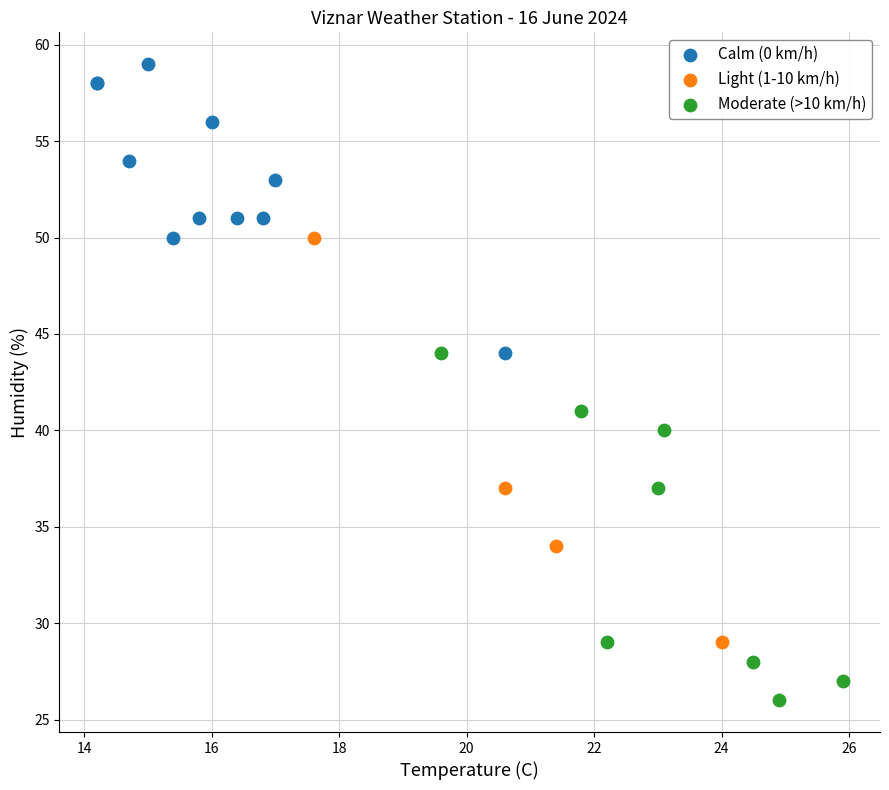

Which series has the widest spread of Y values?

Light (1-10 km/h)